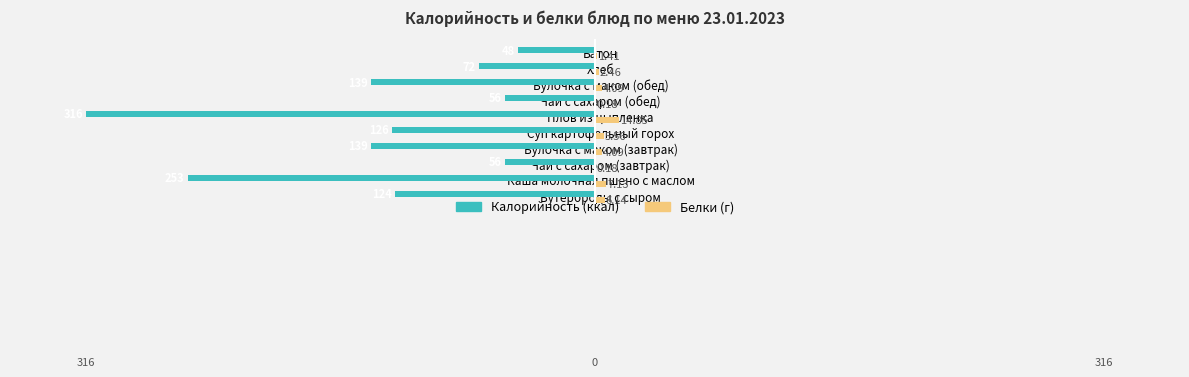

At which category is the sum across all series the highest?

Батон